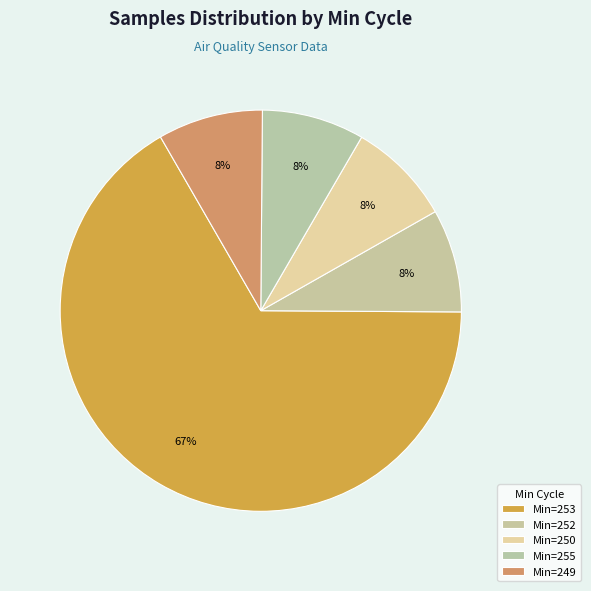

How many slices are in this pie chart?

5